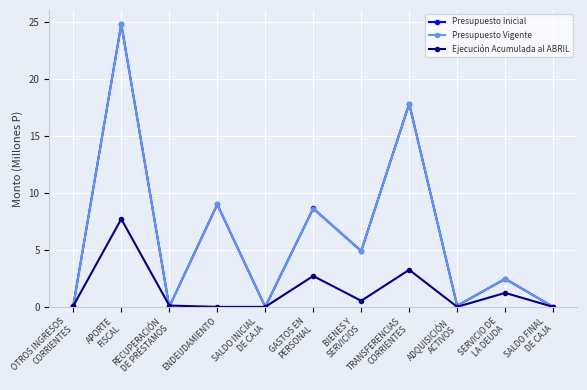

Is it true that Presupuesto Vigente equals 2.2 at ENDEUDAMIENTO?

False